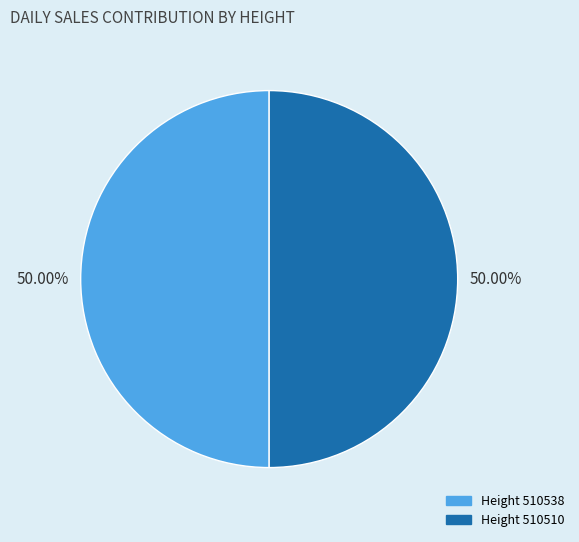

How many segments does this pie chart have?

2